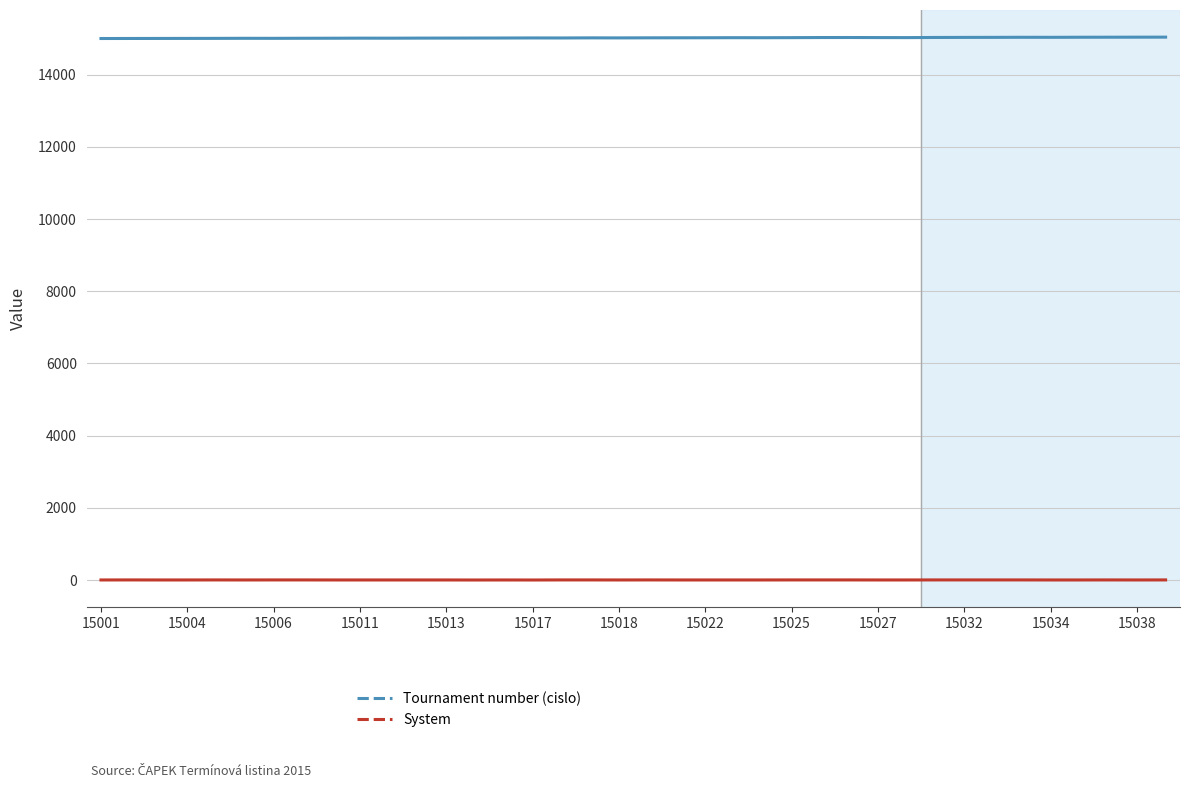

At how many categories does at least one series exceed 9745?

38